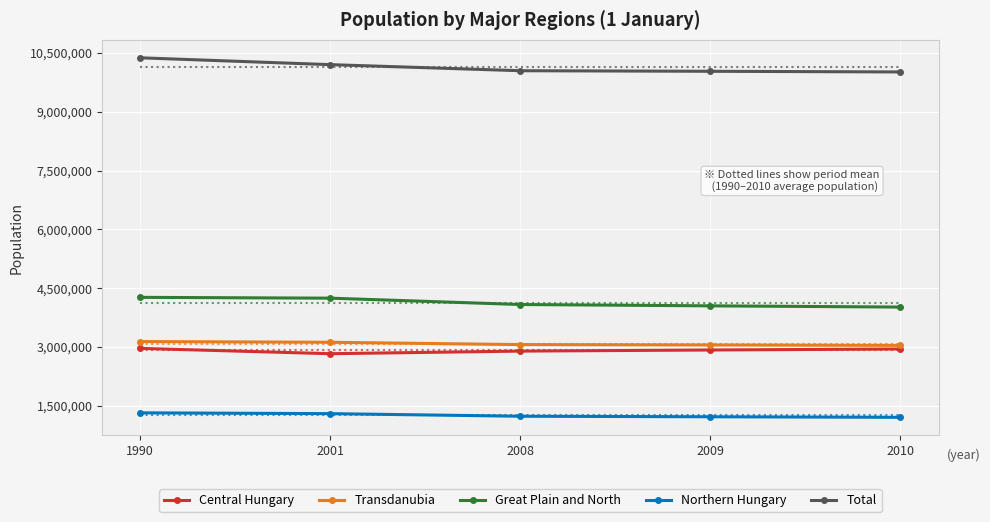

Which category has the lowest value in the Great Plain and North series?

2010